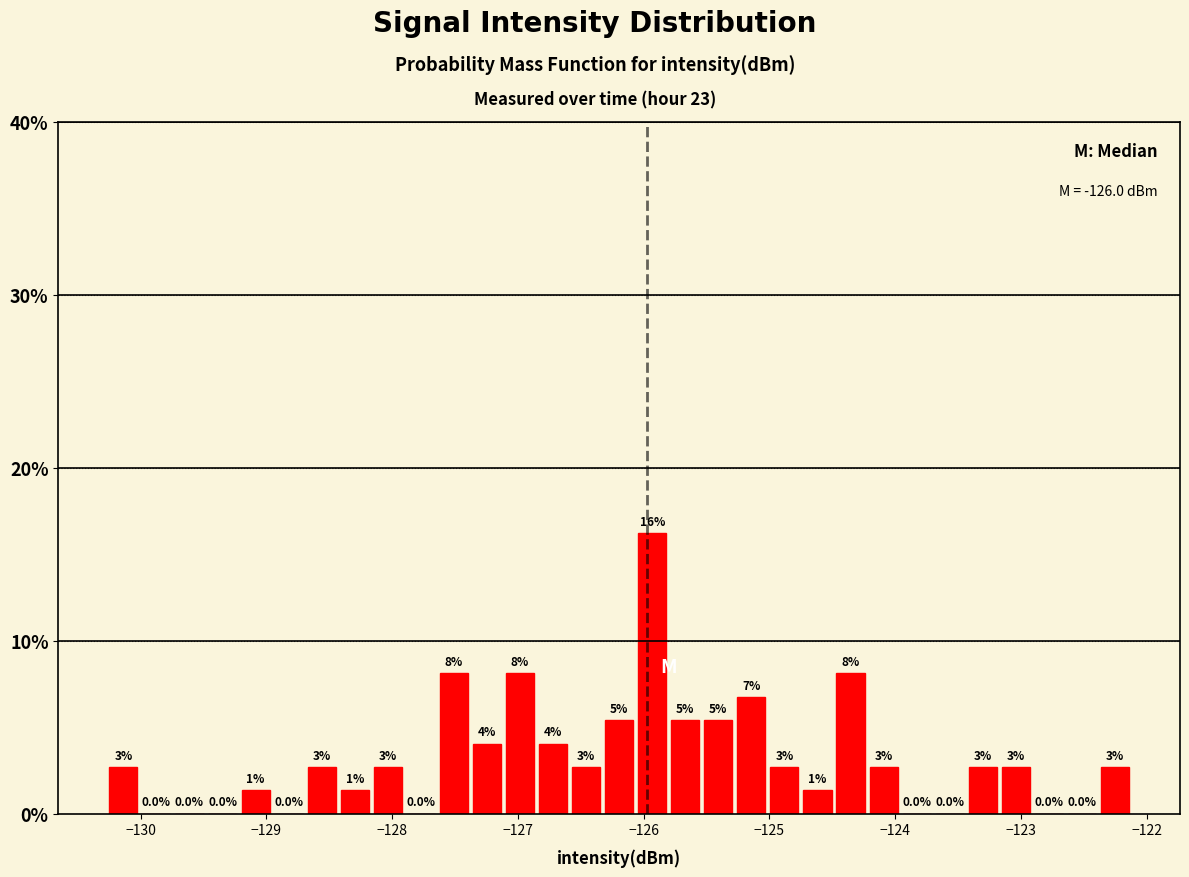

Read against the x-axis, roughly where is the centre of the tallest bar?

-125.9